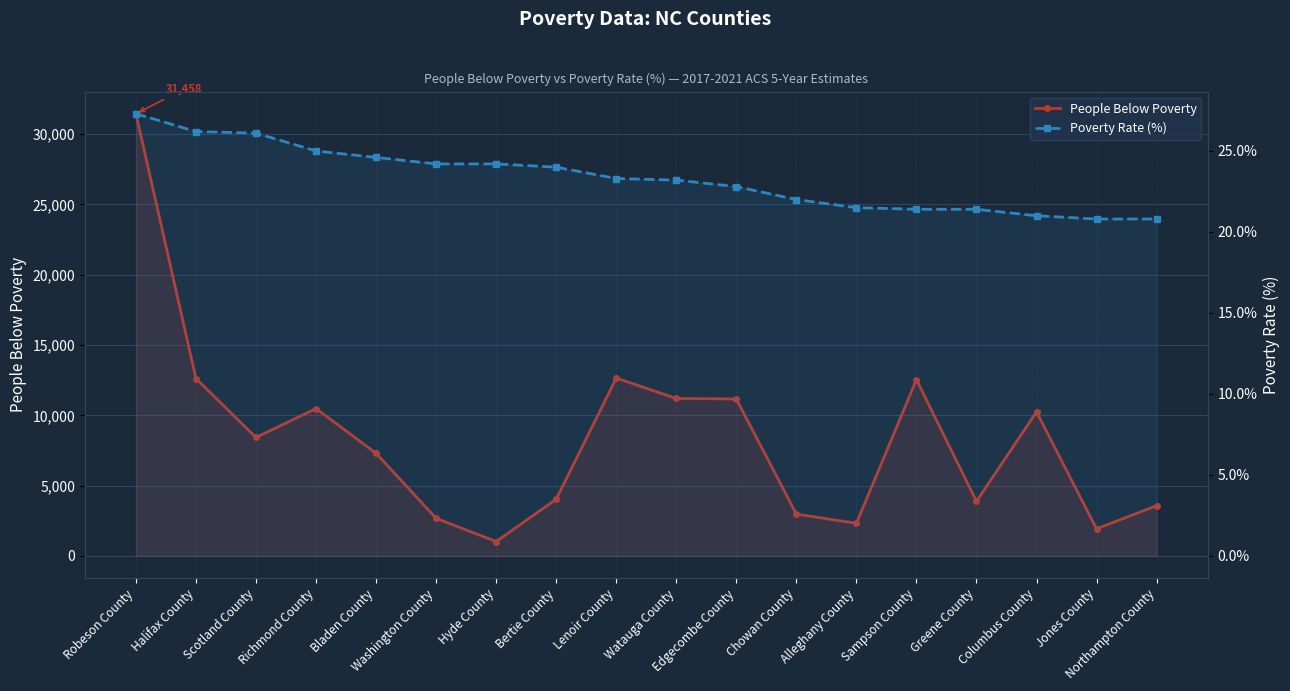

Reading left to right, list all the values displayed in this chart.

People Below Poverty: 31458.0	12615.0	8429.0	10484.0	7300.0	2675.0	1023.0	4035.0	12650.0	11203.0	11164.0	2975.0	2321.0	12543.0	3884.0	10245.0	1929.0	3575.0
Poverty Rate (%): 27.3	26.2	26.1	25.0	24.6	24.2	24.2	24.0	23.3	23.2	22.8	22.0	21.5	21.4	21.4	21.0	20.8	20.8